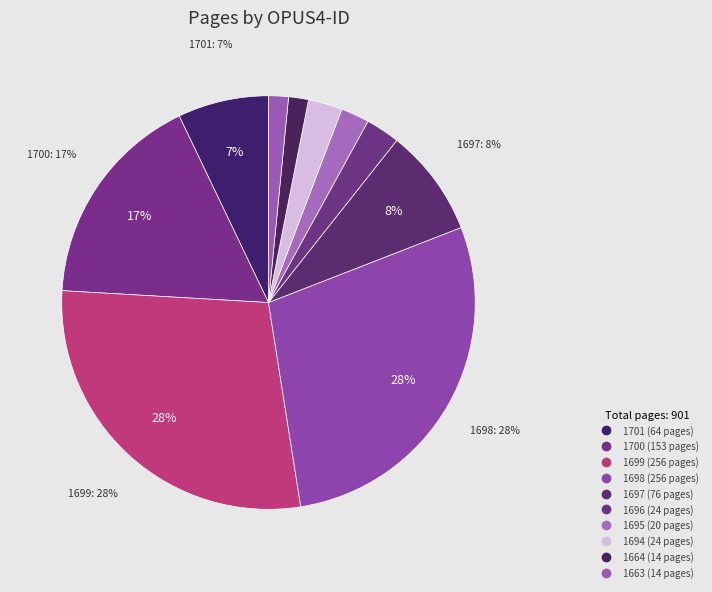

What is the smallest slice in the pie chart?

1664